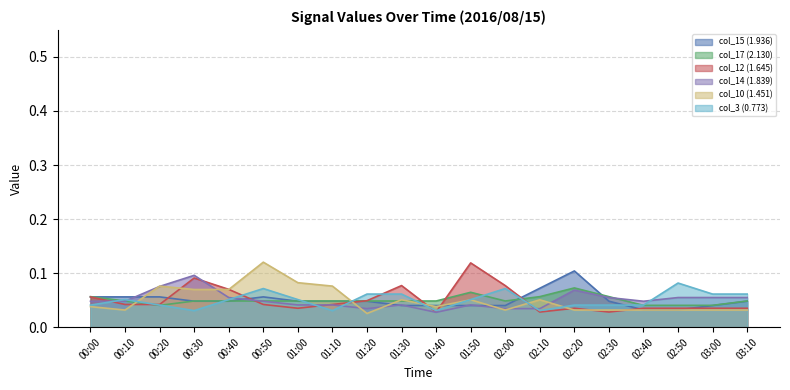

At which category does col_10 (1.451) reach its first local peak?

00:20